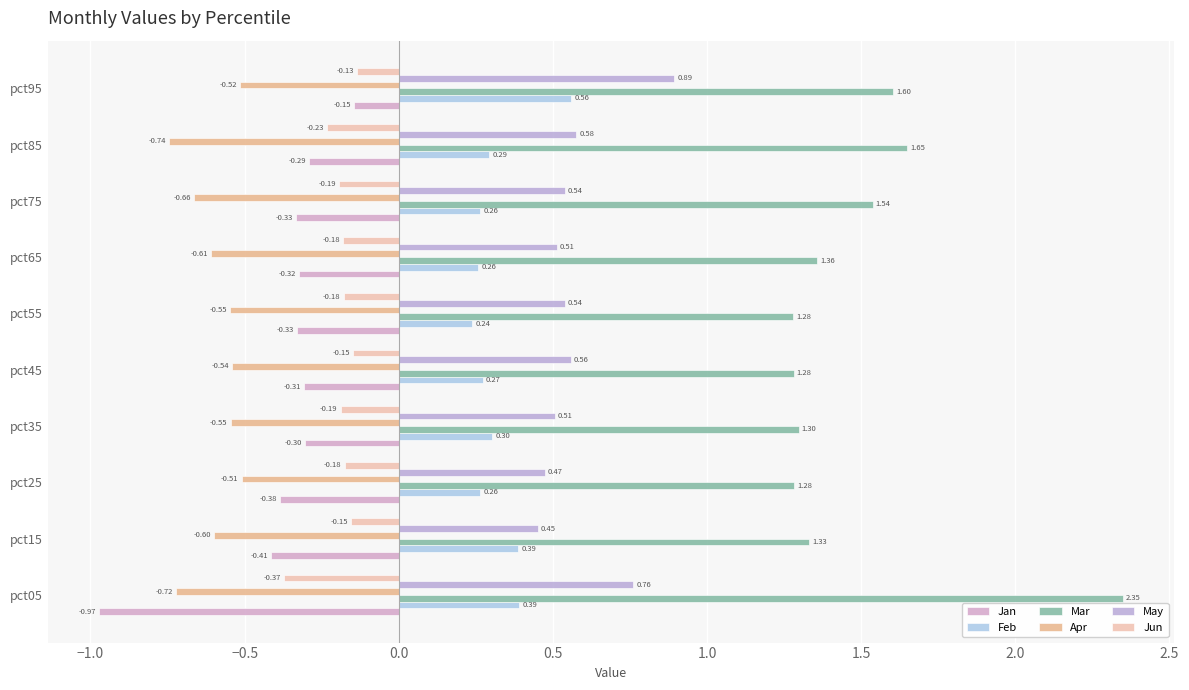

Count the number of data series in this chart.

6